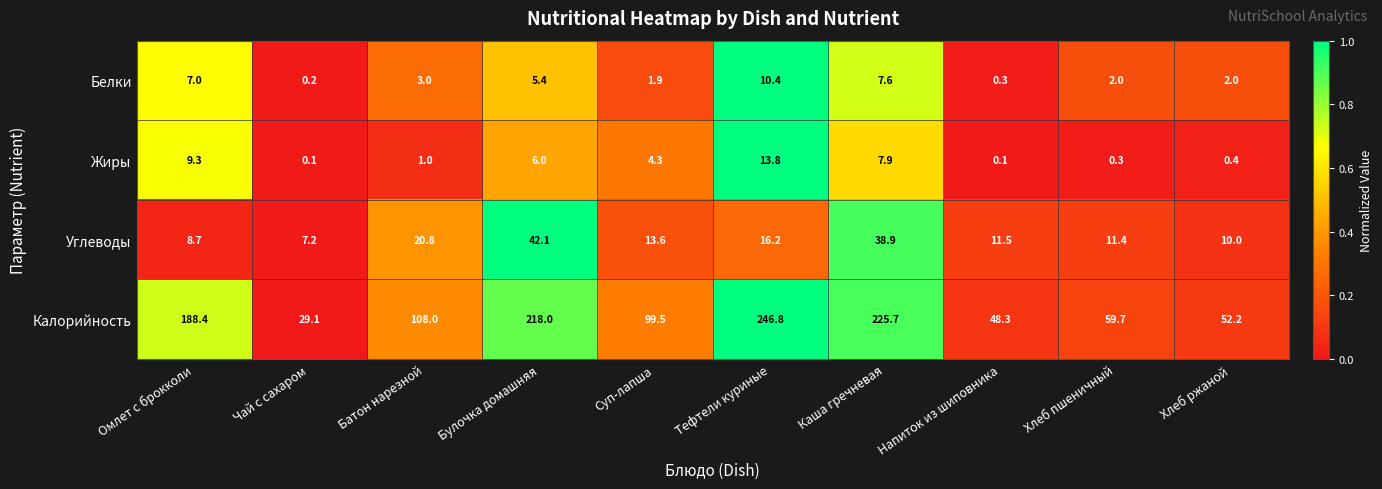

What is the maximum value shown in the chart?

246.8